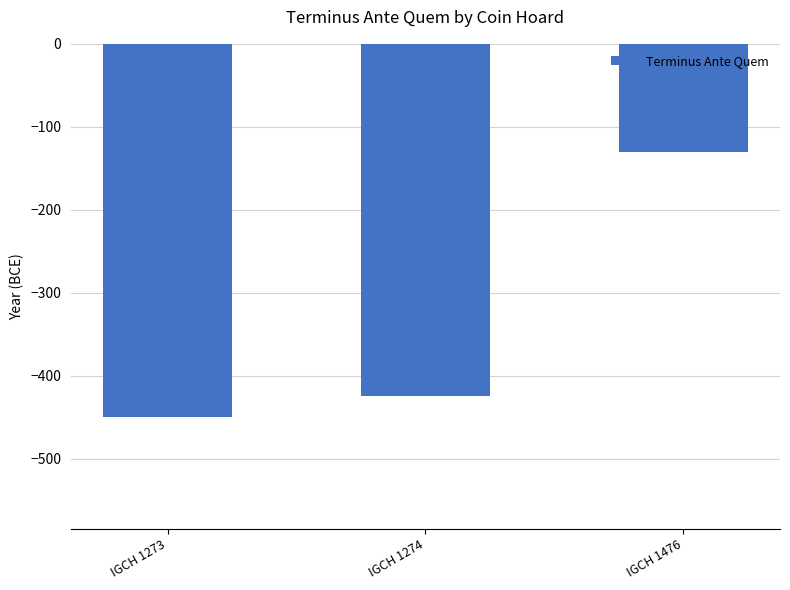

What is the value of the 1st bar from the left?

-450